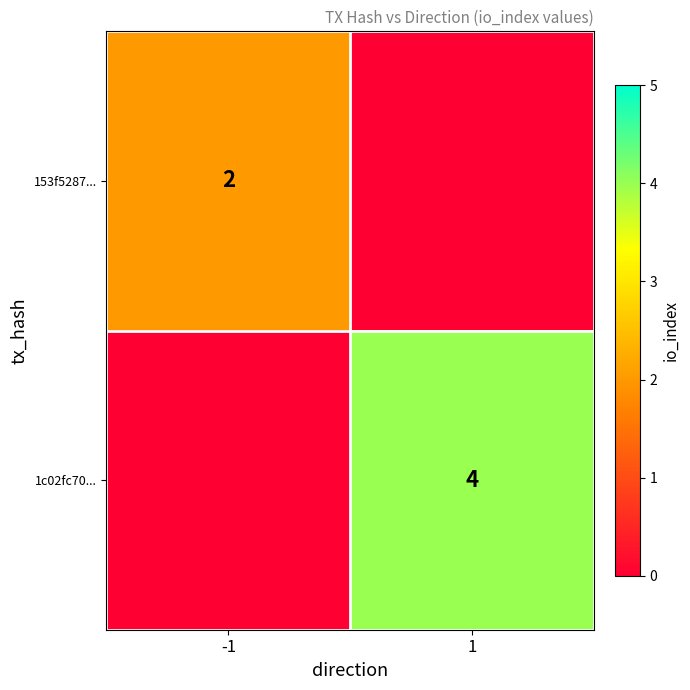

The value of 1c02fc70... at 1 is 4. True or false?

True